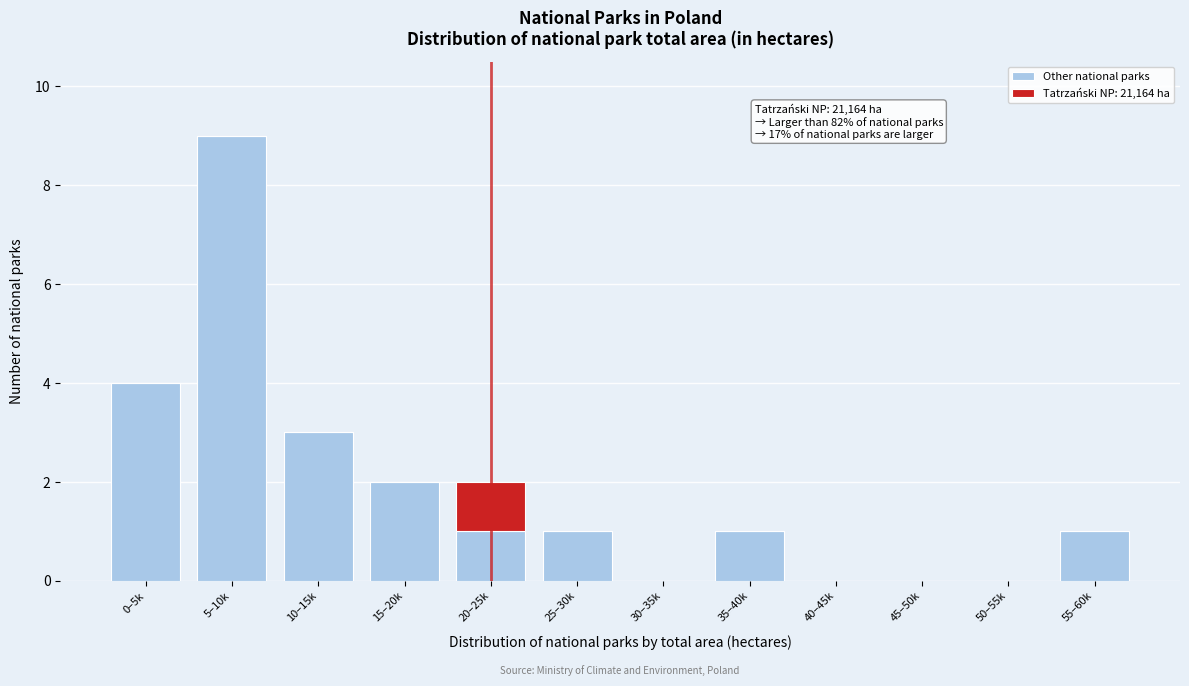

Reading left to right, list the values for the Other national parks series.

0–5k=4	5–10k=9	10–15k=3	15–20k=2	20–25k=1	25–30k=1	30–35k=0	35–40k=1	40–45k=0	45–50k=0	50–55k=0	55–60k=1